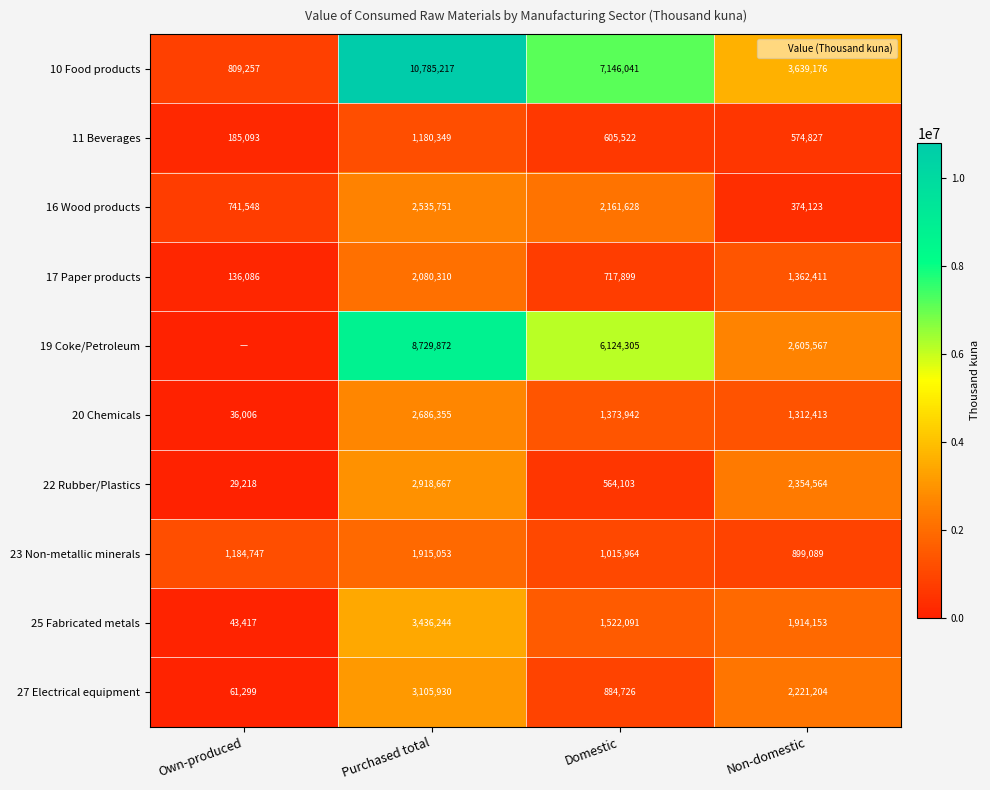

Between Purchased total and Own-produced, which is larger?

Purchased total